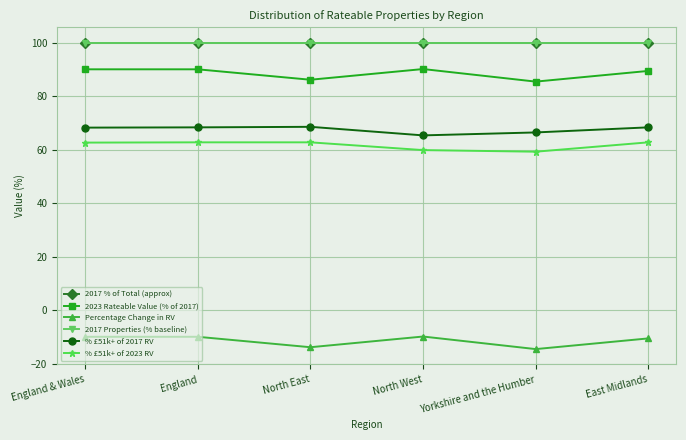

Read the % £51k+ of 2017 RV value at England.

68.3